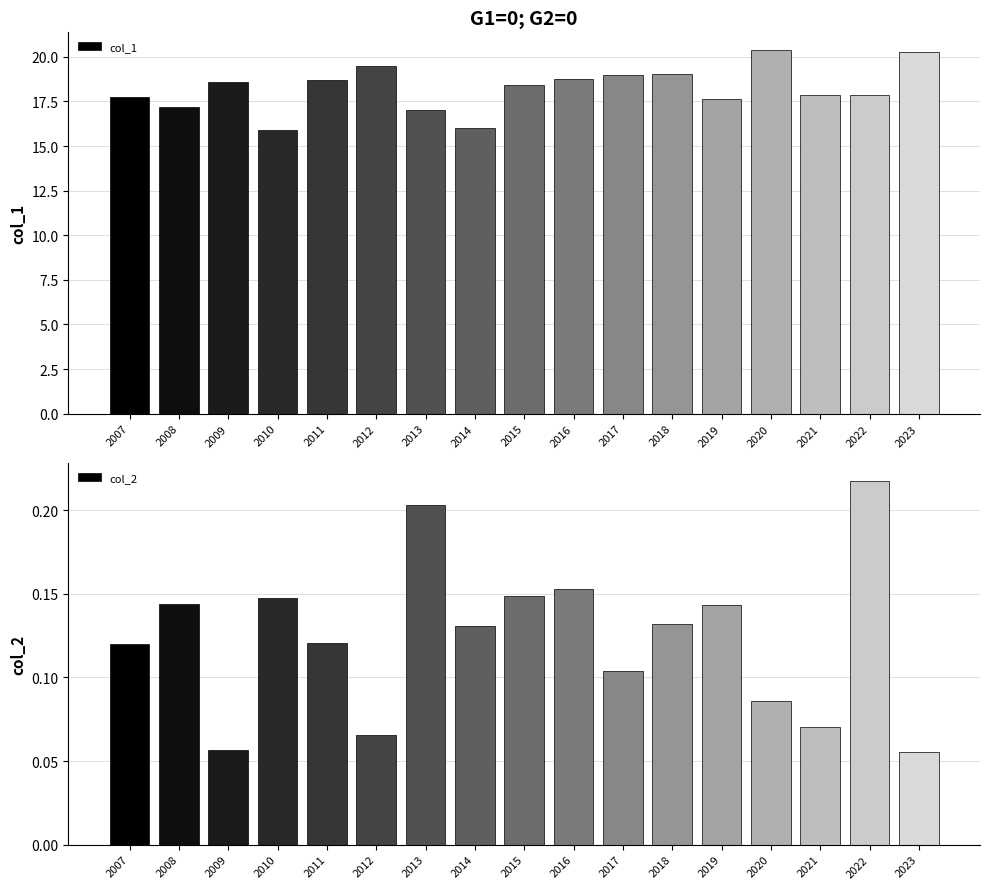

List the labels in order of col_2 value, smallest first.

2023, 2009, 2012, 2021, 2020, 2017, 2007, 2011, 2014, 2018, 2019, 2008, 2010, 2015, 2016, 2013, 2022